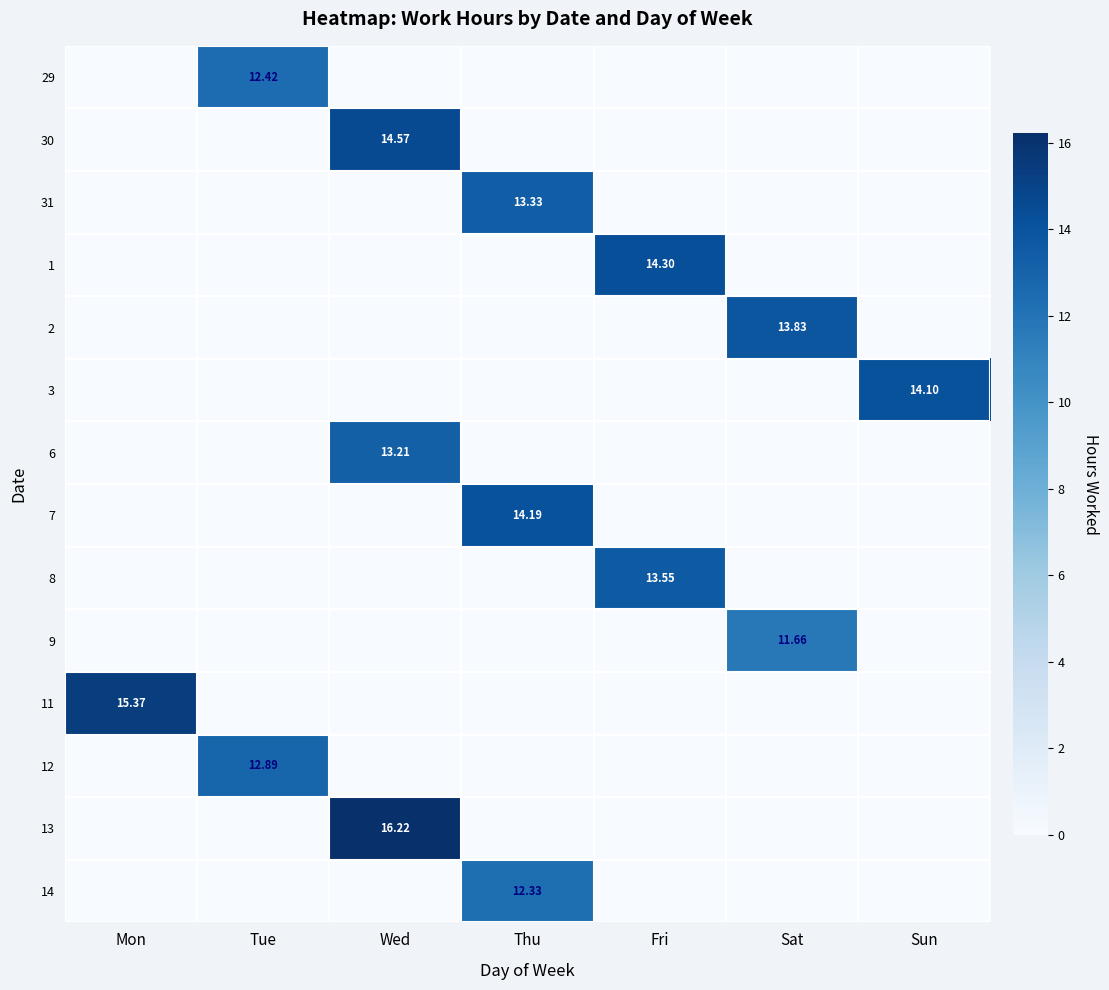

True or false: 14 has a value of 12.3 at Thu.

True